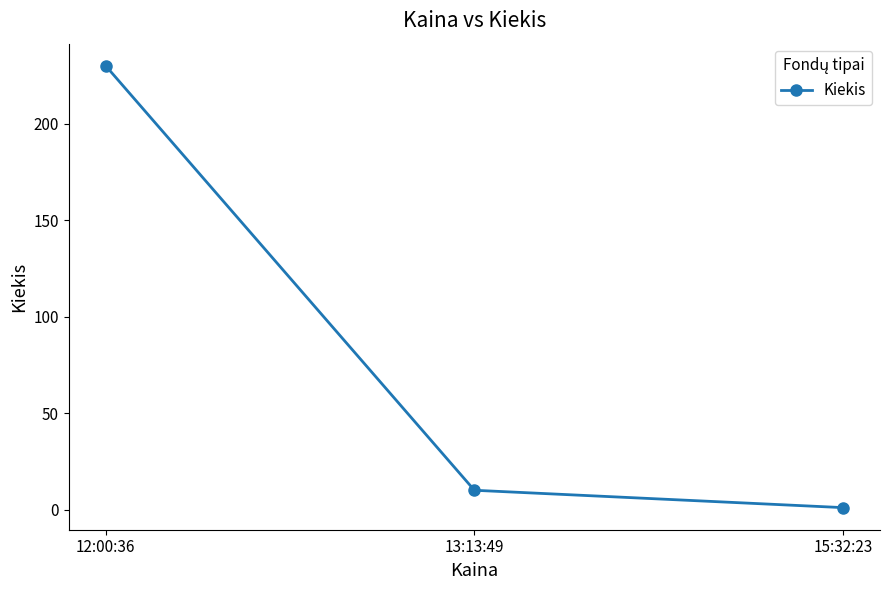

List the labels in order of value, smallest first.

15:32:23, 13:13:49, 12:00:36